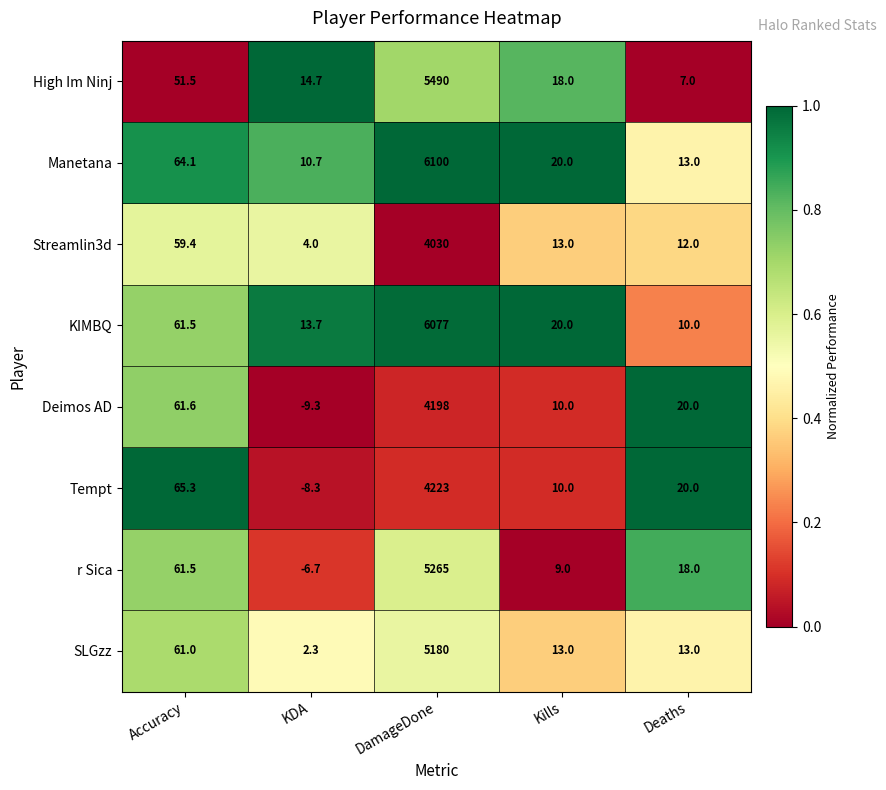

Where is KIMBQ nearest to the value 3043?

Accuracy